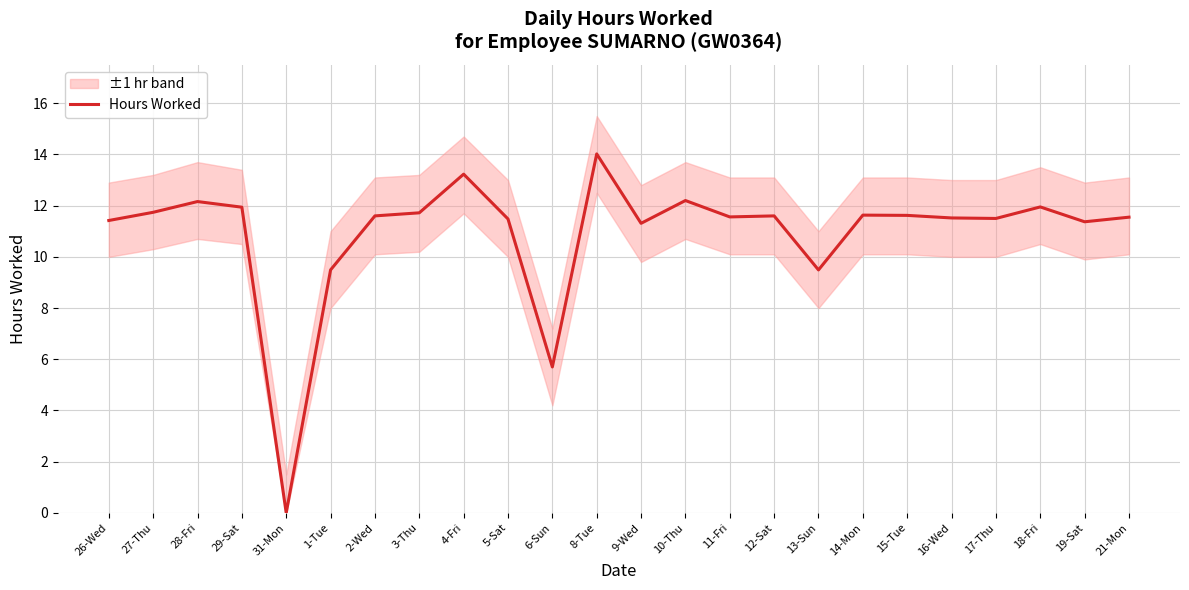

What is the change in value from 27-Thu to 18-Fri?

+0.2